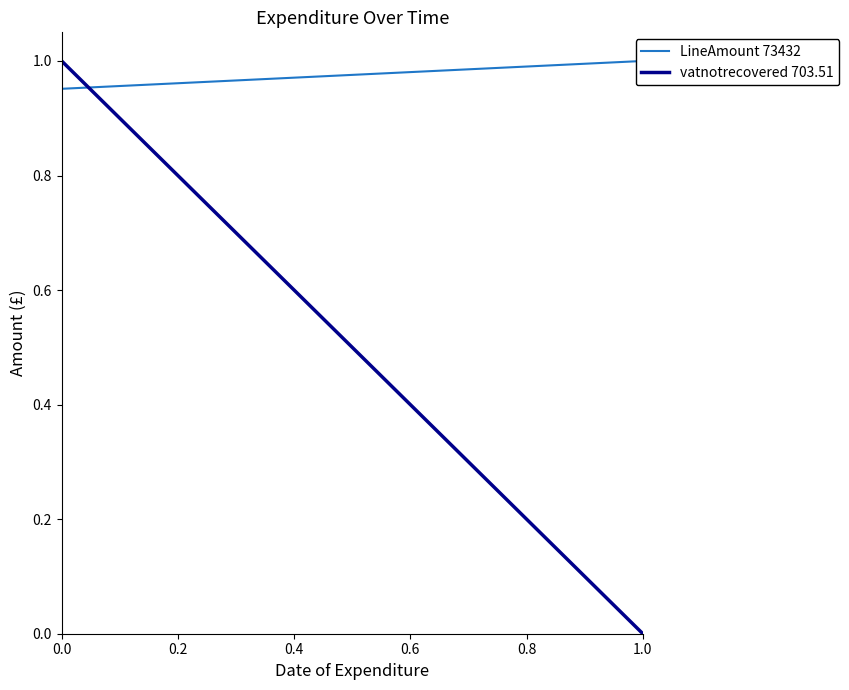

Rank the series by their average value, from highest to lowest.

LineAmount 73432, vatnotrecovered 703.51